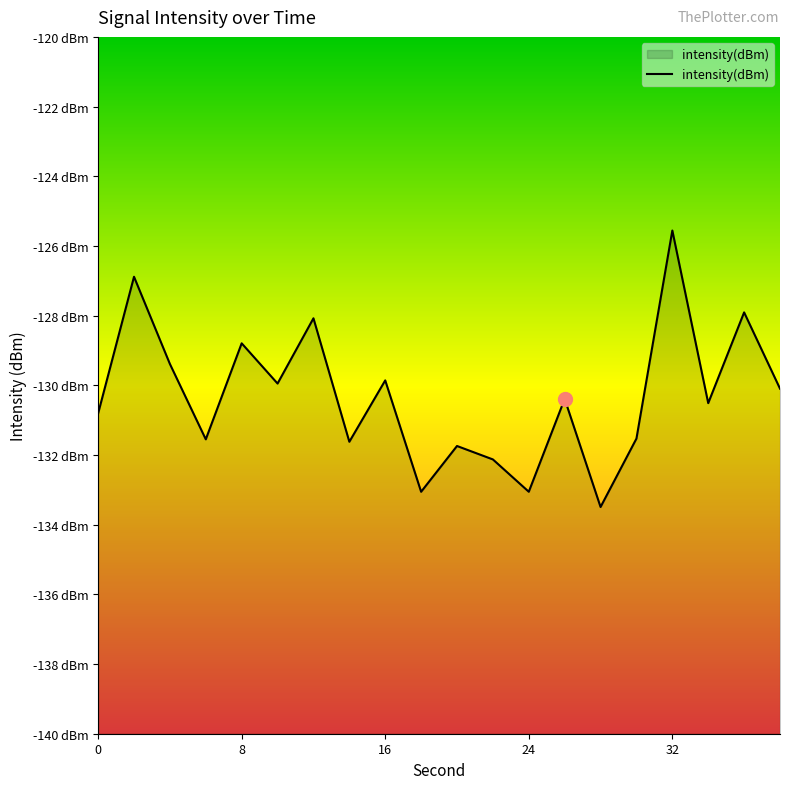

How many data points are less than -130?

12